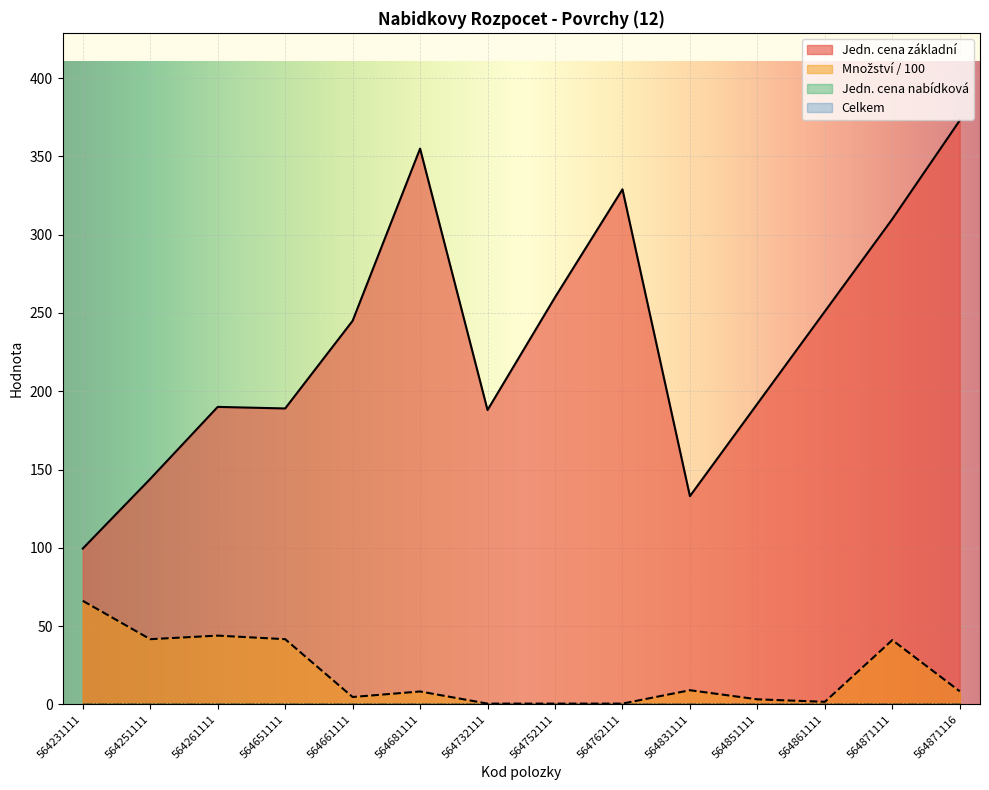

True or false: Jednotkova cena zakladni and Mnozstvi intersect in this chart.

False